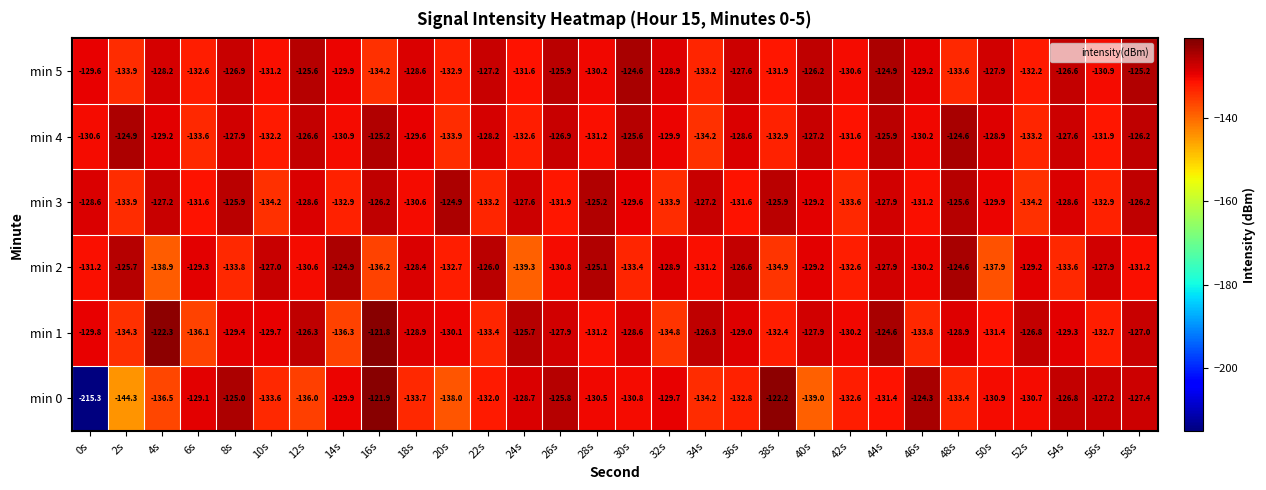

Is it true that min 2 equals -127.9 at 44s?

True